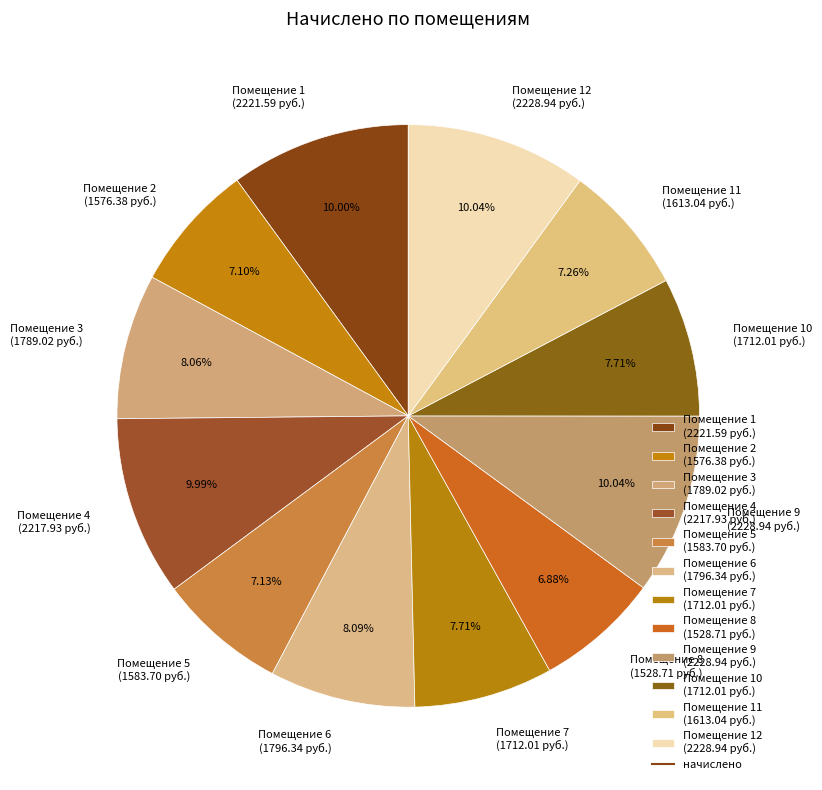

What is the ratio of the value at Помещение 4 (2217.93 руб.) to the value at Помещение 8 (1528.71 руб.)?

1.5